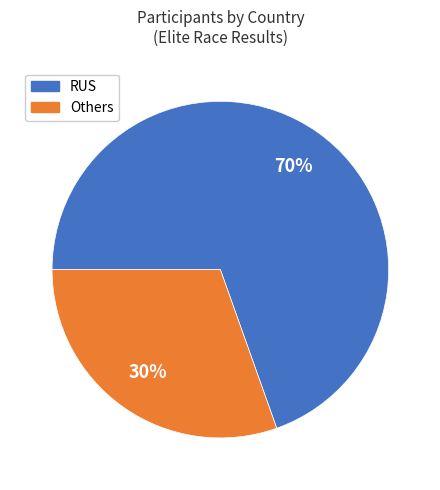

Is there a majority slice in this chart?

Yes